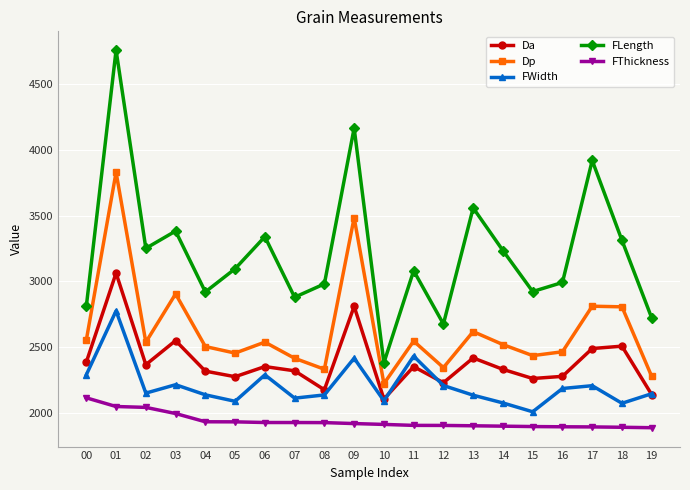

At which label does Da reach its peak?

01